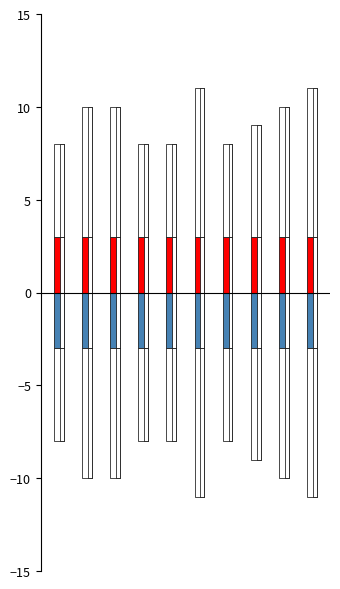

List the labels in order of value, smallest first.

1, 4, 5, 7, 8, 2, 3, 9, 6, 10